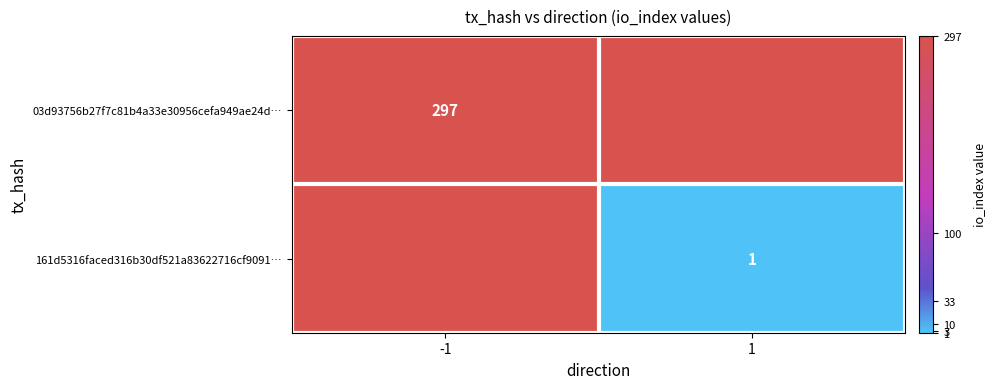

How many series are shown in this chart?

2